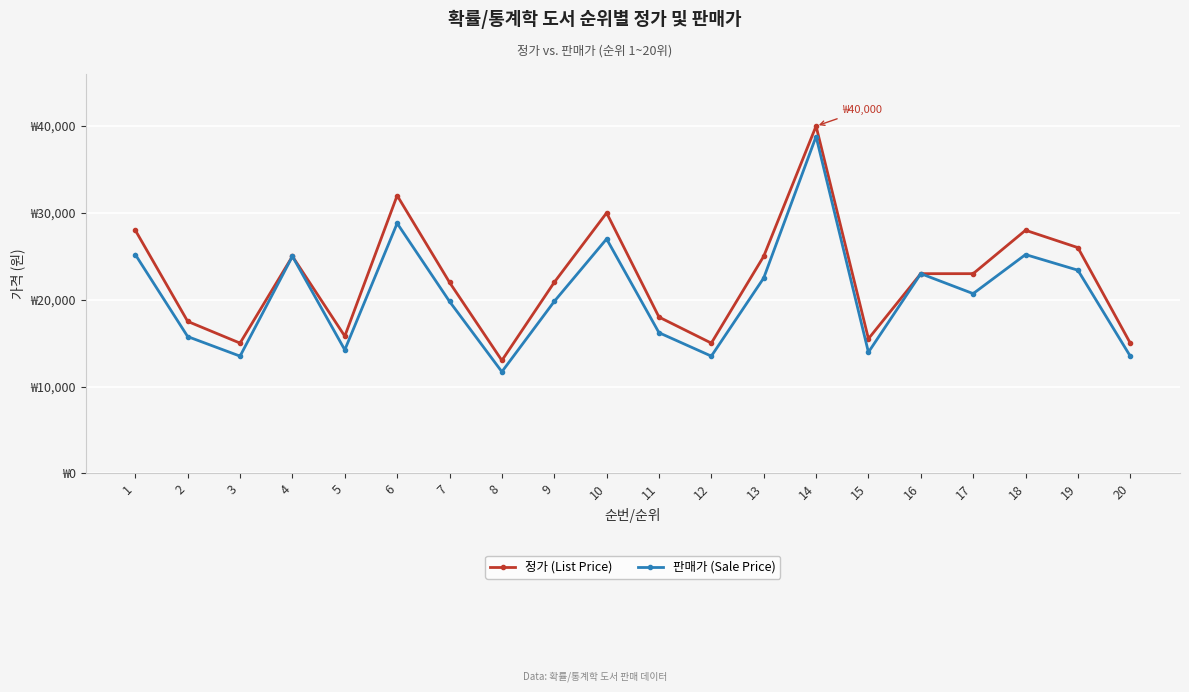

Where does the 판매가 (Sale Price) series first go above 20700?

1